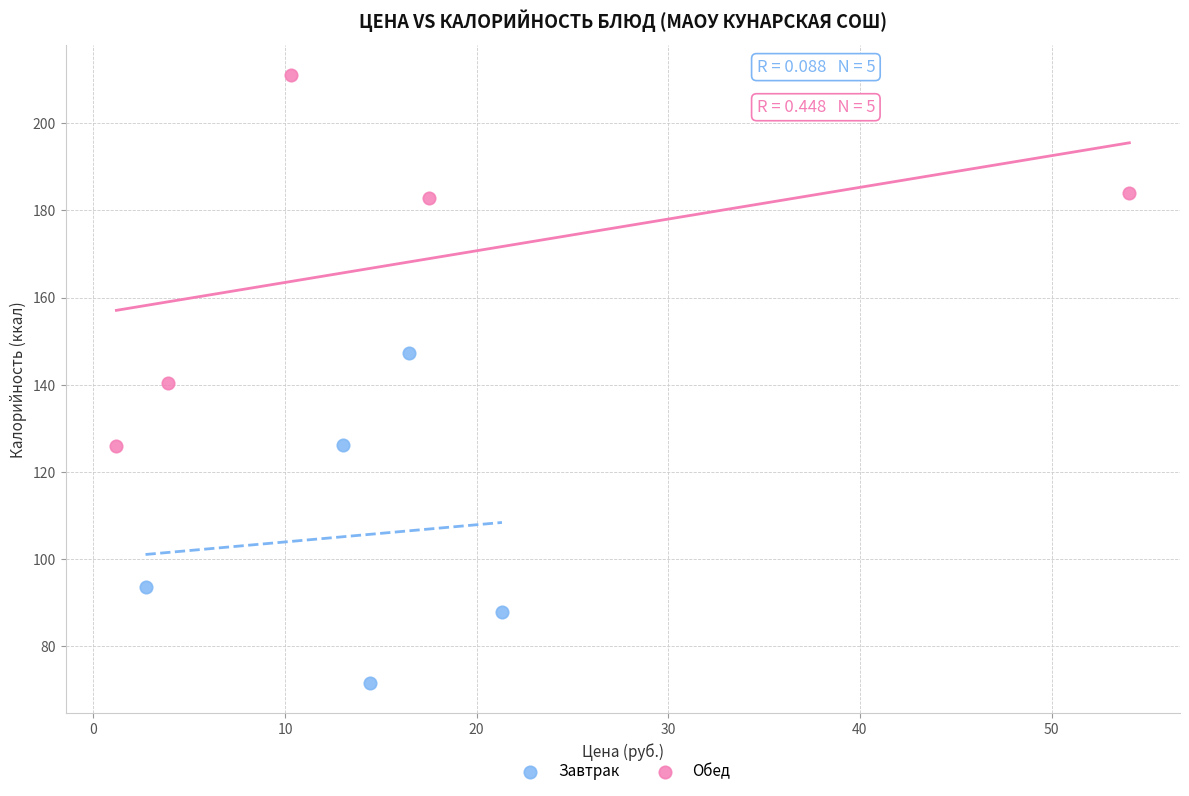

Which series has the largest Y range (max minus min)?

Обед